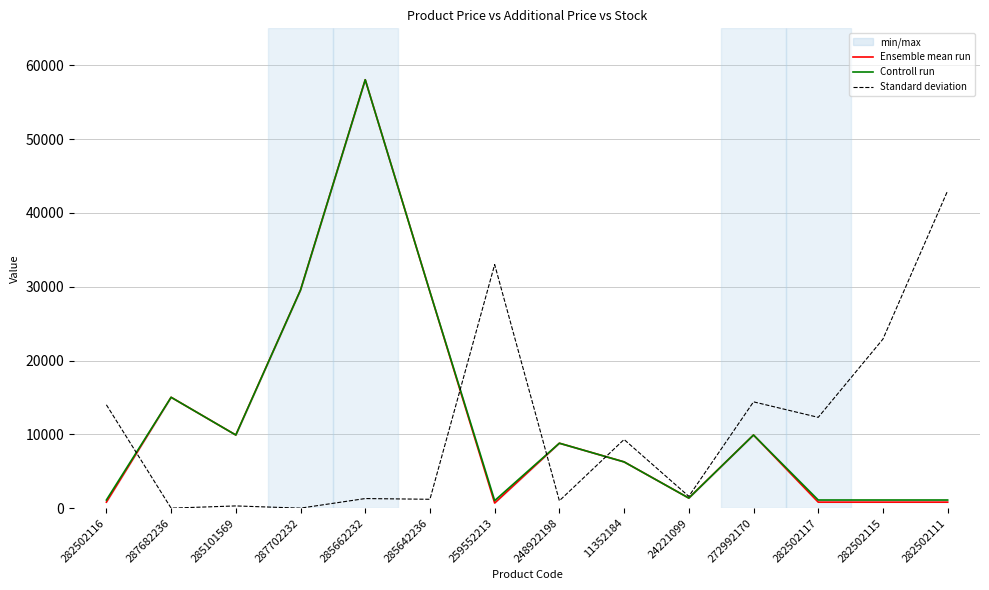

How many interior local peaks does the Ensemble mean run series have?

4